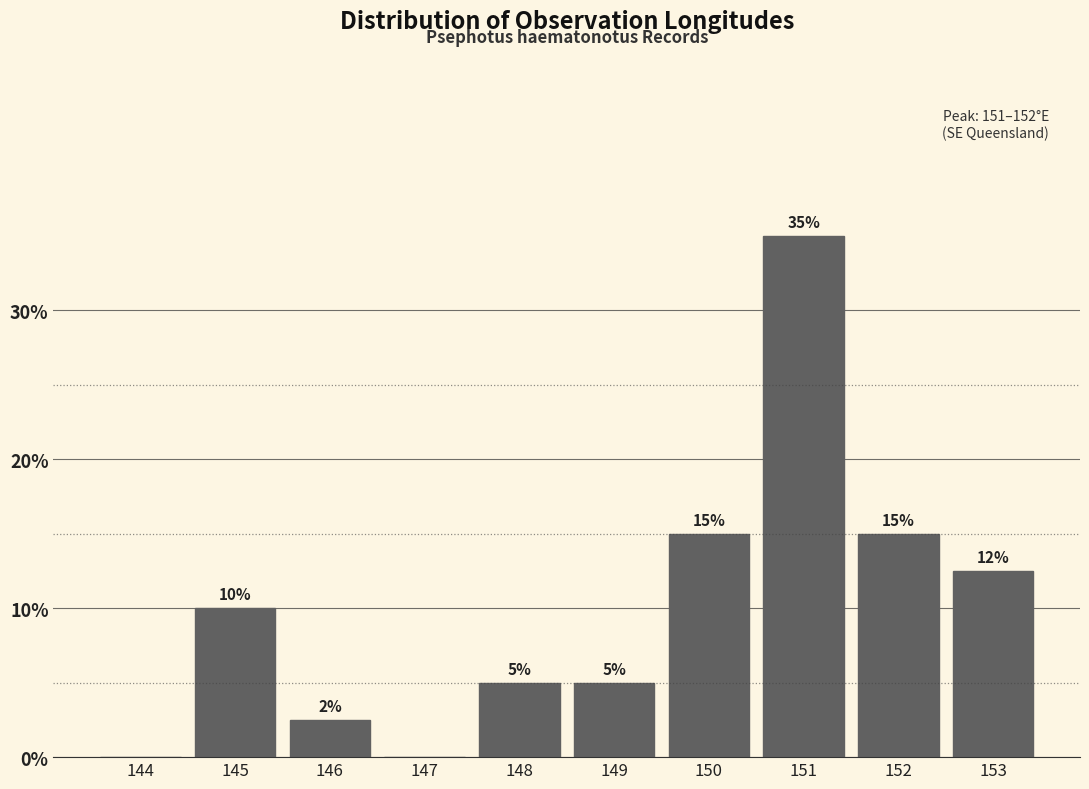

The value at 145 is 5.9. True or false?

False